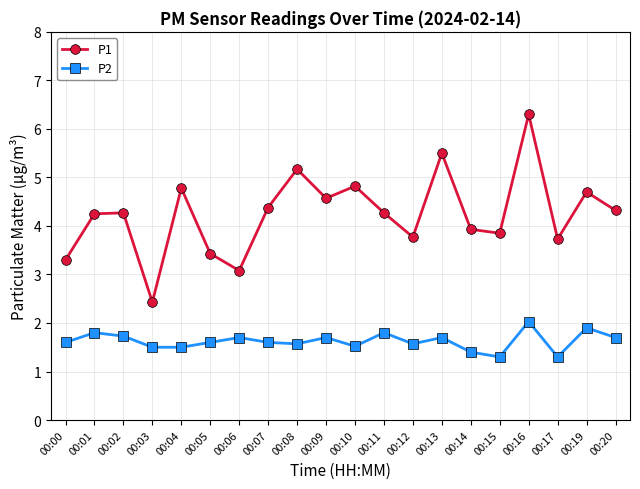

What is the value of the P2 point at the 18th from the left?

1.3